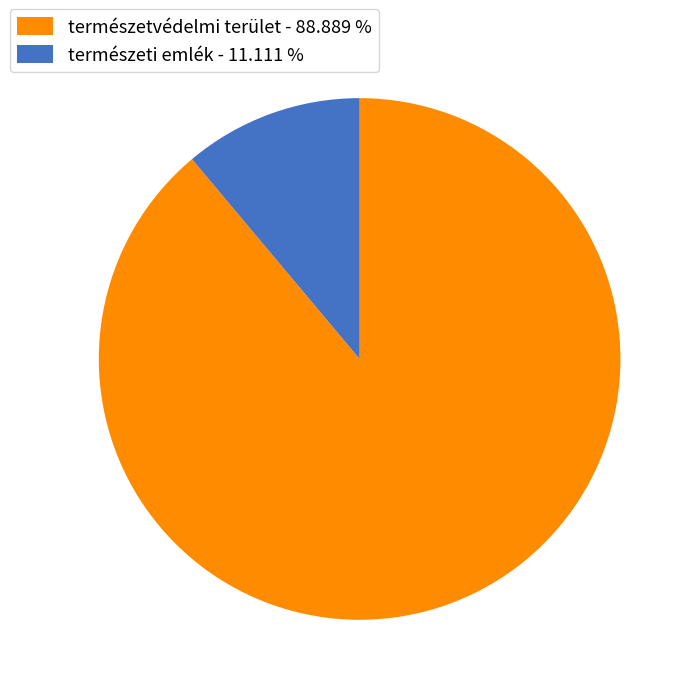

Rank the categories by value from highest to lowest.

természetvédelmi terület, természeti emlék